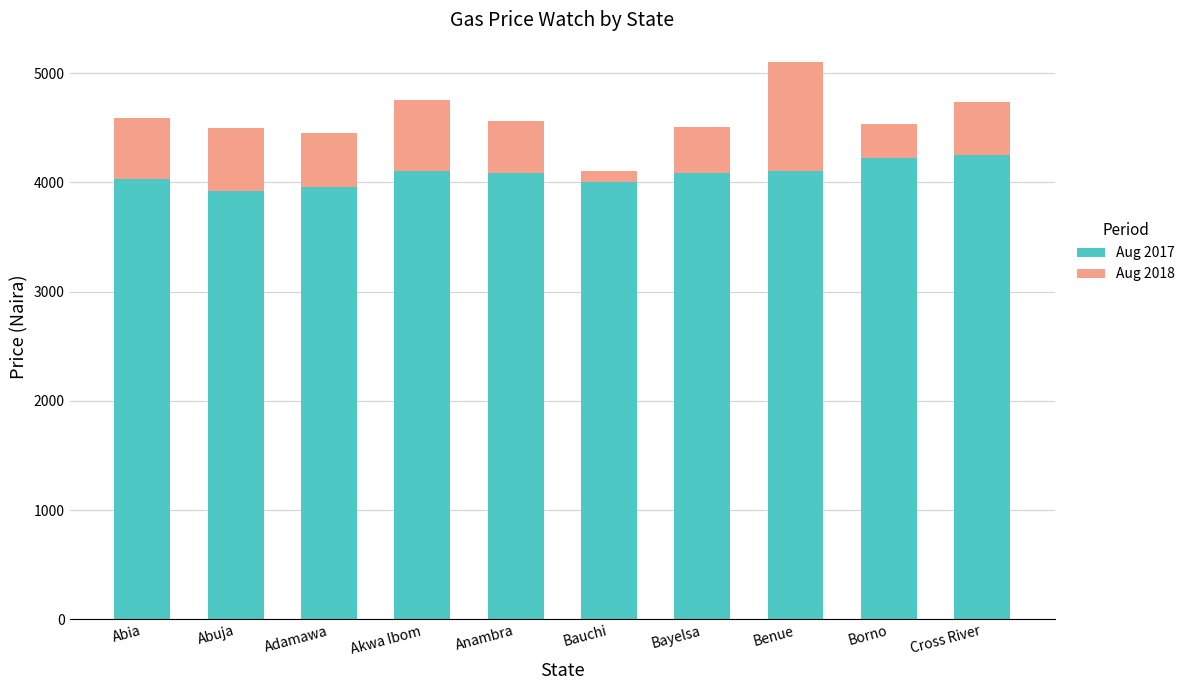

The Aug 2017 series shows 4088.5 at Anambra. True or false?

True